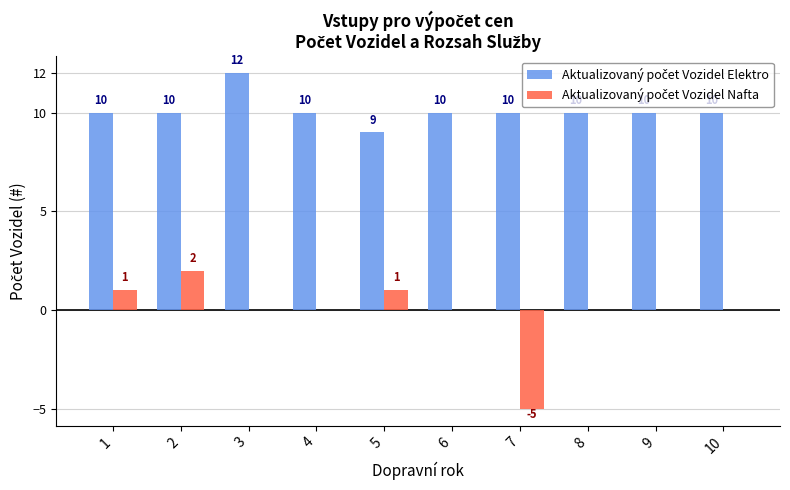

Which label corresponds to the largest value in the chart?

3